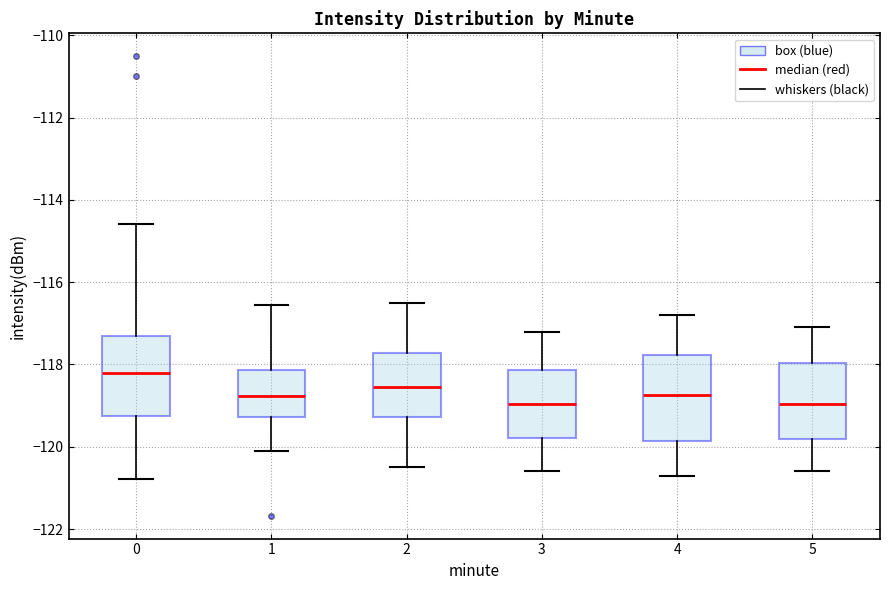

Reading left to right, read every box against the y-axis: the position of its median line, the range the box covers, and the ends of its whiskers. The values are not printed on the chart, so give them approximately, as read against the axis.

0: median -118.2, box -119.2 to -117.4, whiskers -120.8 to -114.6
1: median -118.8, box -119.2 to -118.2, whiskers -120.0 to -116.6
2: median -118.6, box -119.2 to -117.8, whiskers -120.4 to -116.4
3: median -119.0, box -119.8 to -118.2, whiskers -120.6 to -117.2
4: median -118.8, box -119.8 to -117.8, whiskers -120.6 to -116.8
5: median -119.0, box -119.8 to -118.0, whiskers -120.6 to -117.0